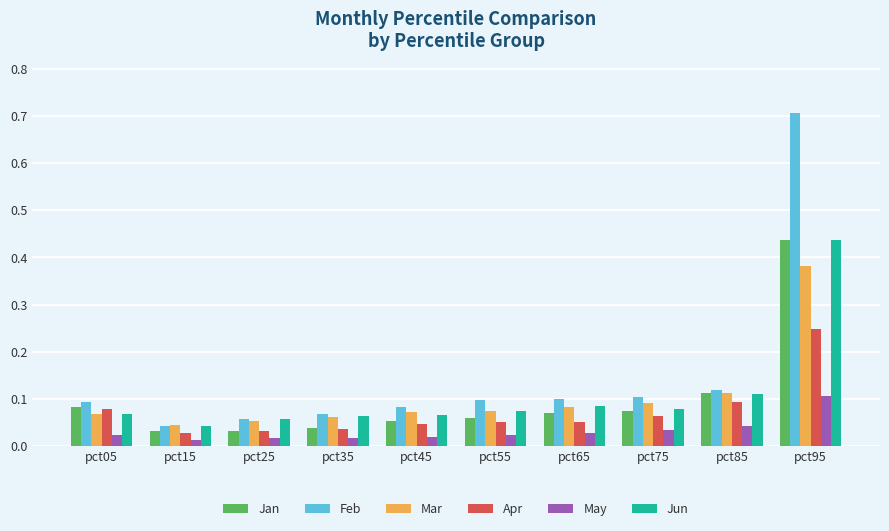

How many bars are there in each group?

6